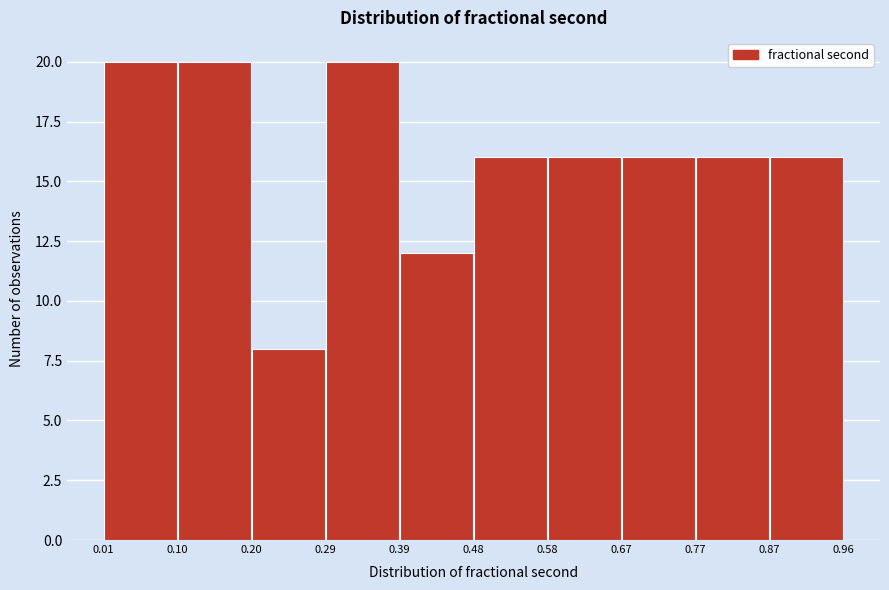

Reading left to right, transcribe this chart: for each bar, give the range it covers on the x-axis and its height. The values are not printed on the chart, so give them approximately, as read against the axis.

0.01 to 0.10: 20
0.10 to 0.20: 20
0.20 to 0.29: 8
0.29 to 0.39: 20
0.39 to 0.48: 12
0.48 to 0.58: 16
0.58 to 0.67: 16
0.67 to 0.77: 16
0.77 to 0.87: 16
0.87 to 0.96: 16